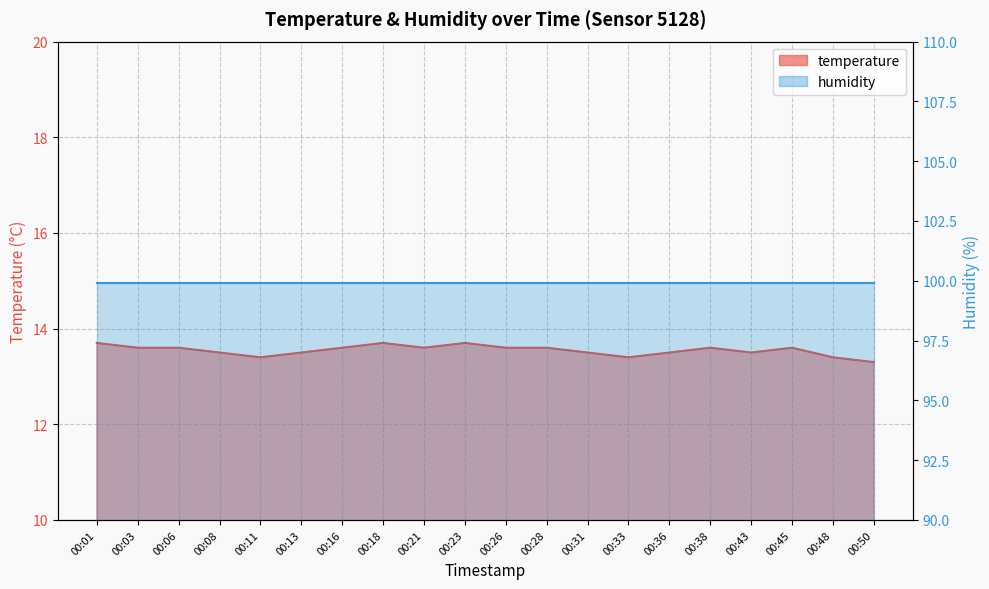

List the labels in order of value, smallest first.

00:50, 00:11, 00:33, 00:48, 00:08, 00:13, 00:31, 00:36, 00:43, 00:03, 00:06, 00:16, 00:21, 00:26, 00:28, 00:38, 00:45, 00:01, 00:18, 00:23